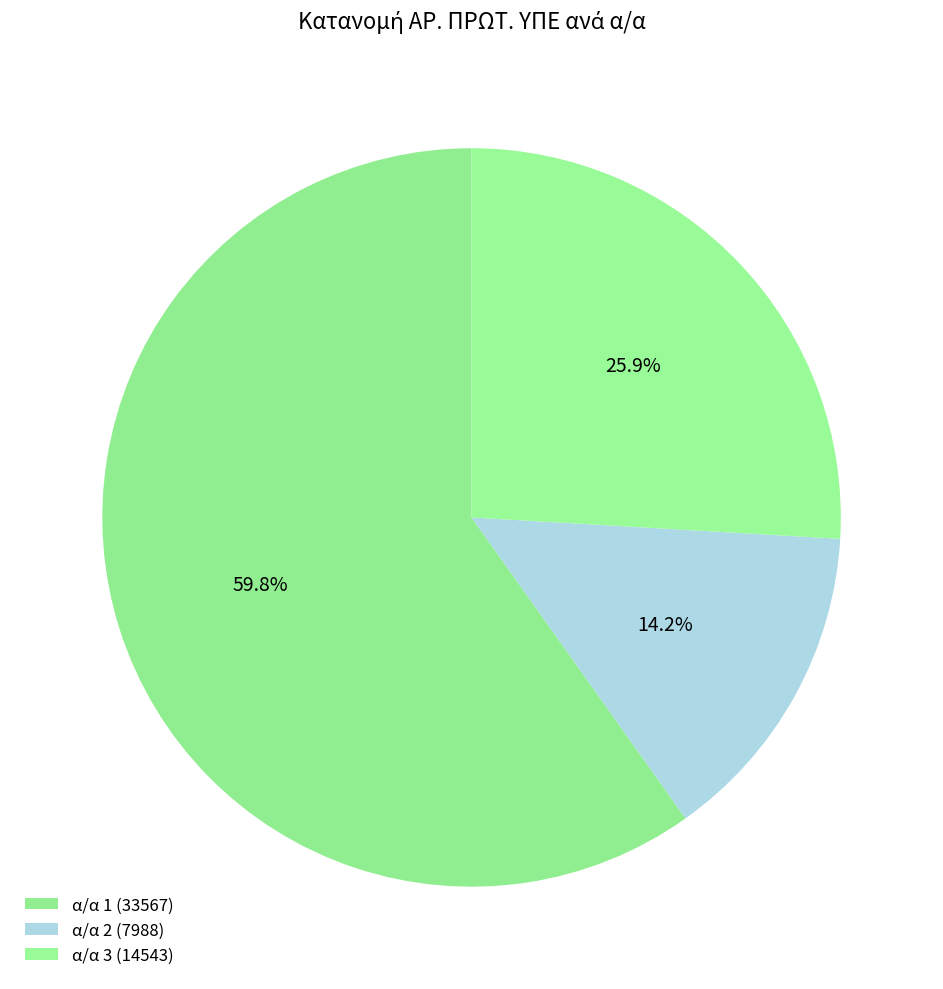

How many slices are in this pie chart?

3